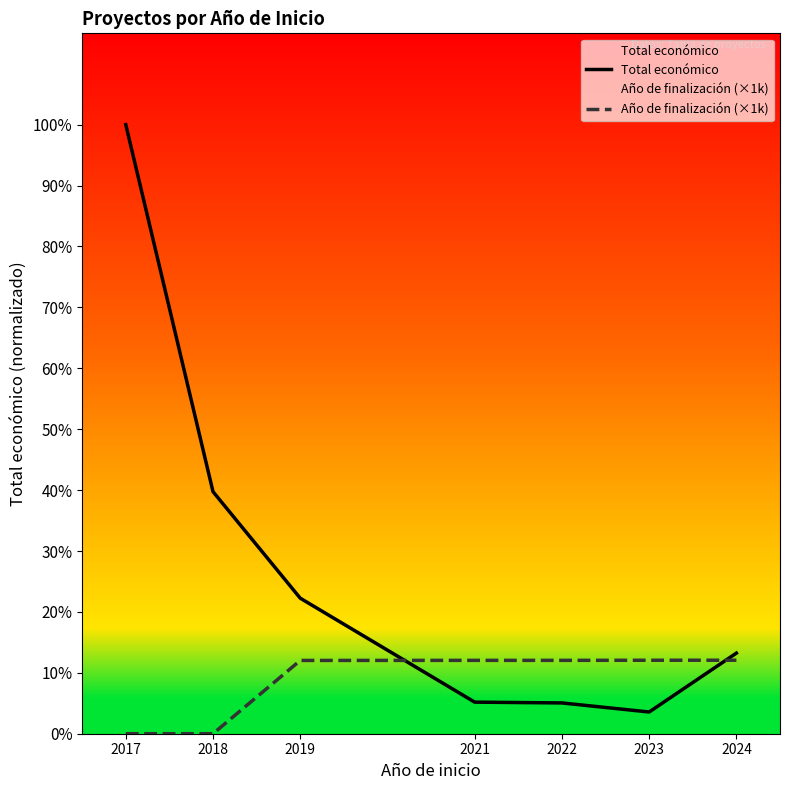

What is the difference between the second highest and second lowest values in the Total económico series?

5825477